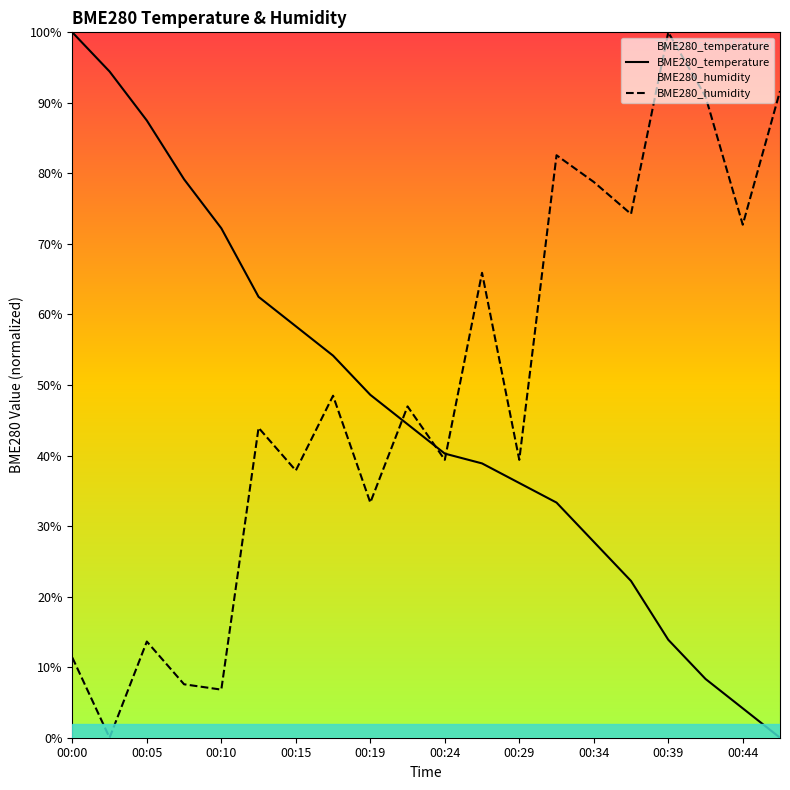

List the series in order of their overall mean, highest first.

BME280_humidity, BME280_temperature